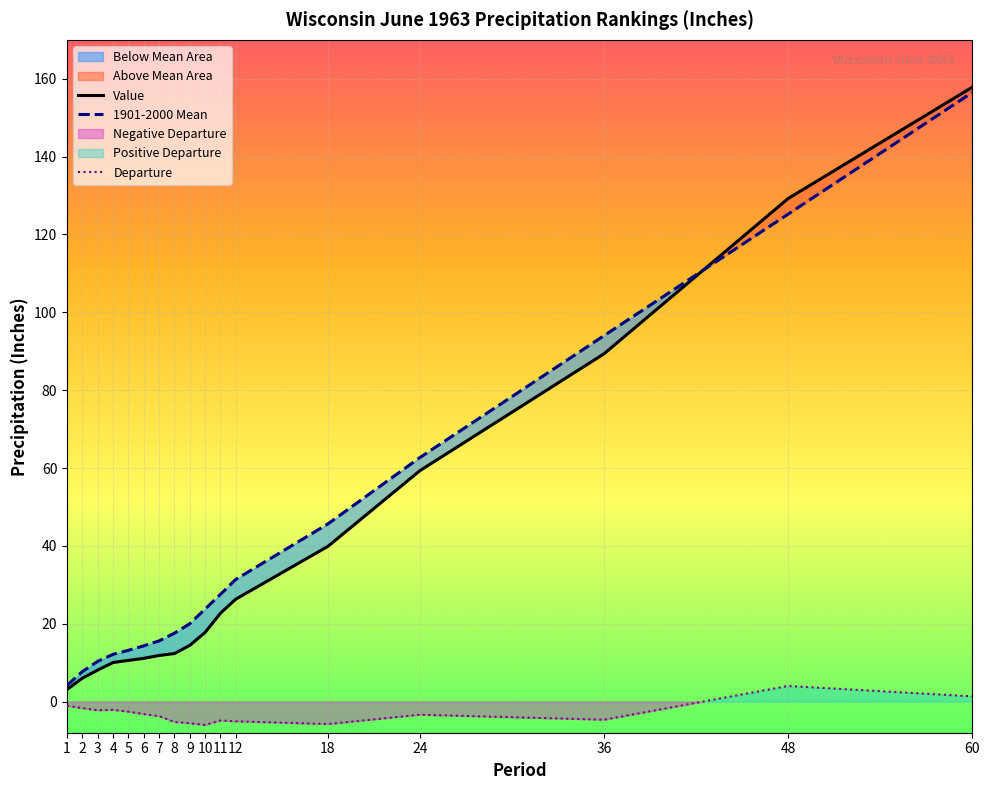

At which label does Value first exceed 14?

9